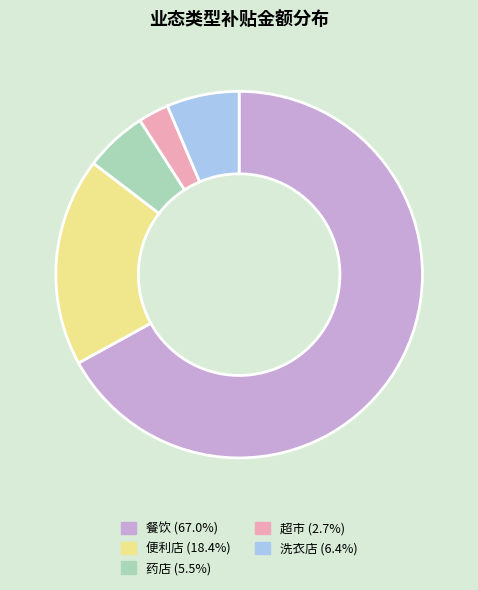

Is the sum of 药店 and 洗衣店 greater than half?

No